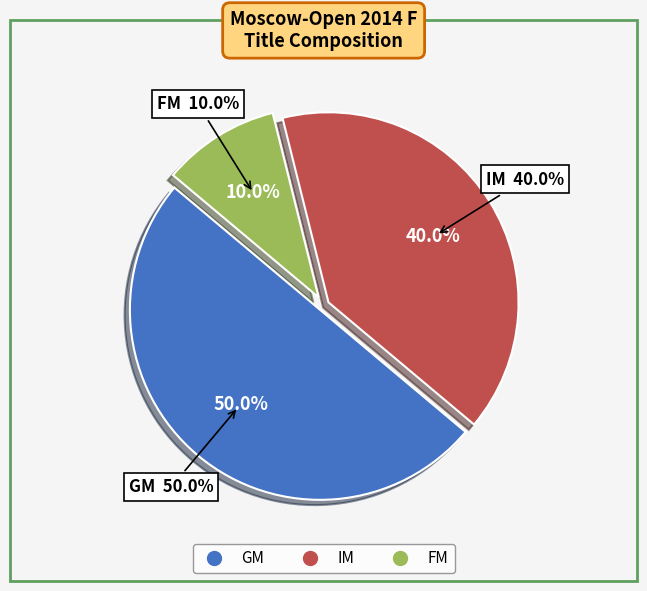

Which slice is the largest?

GM